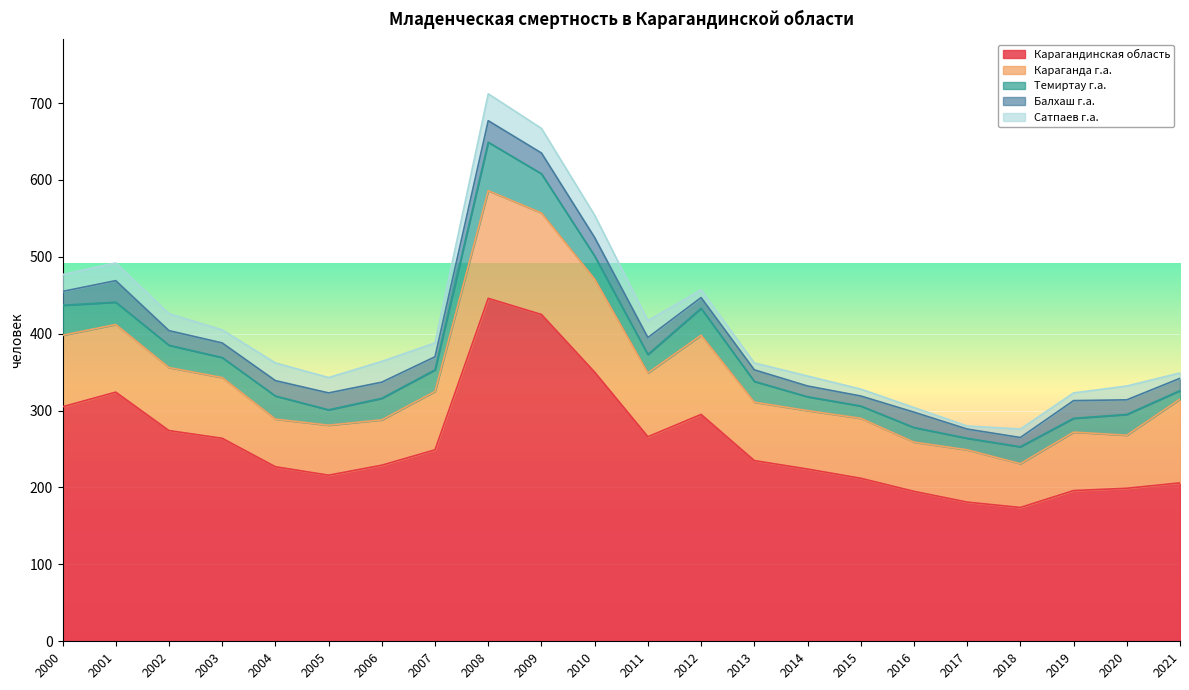

True or false: Караганда г.а. and Сатпаев г.а. cross at least once.

False